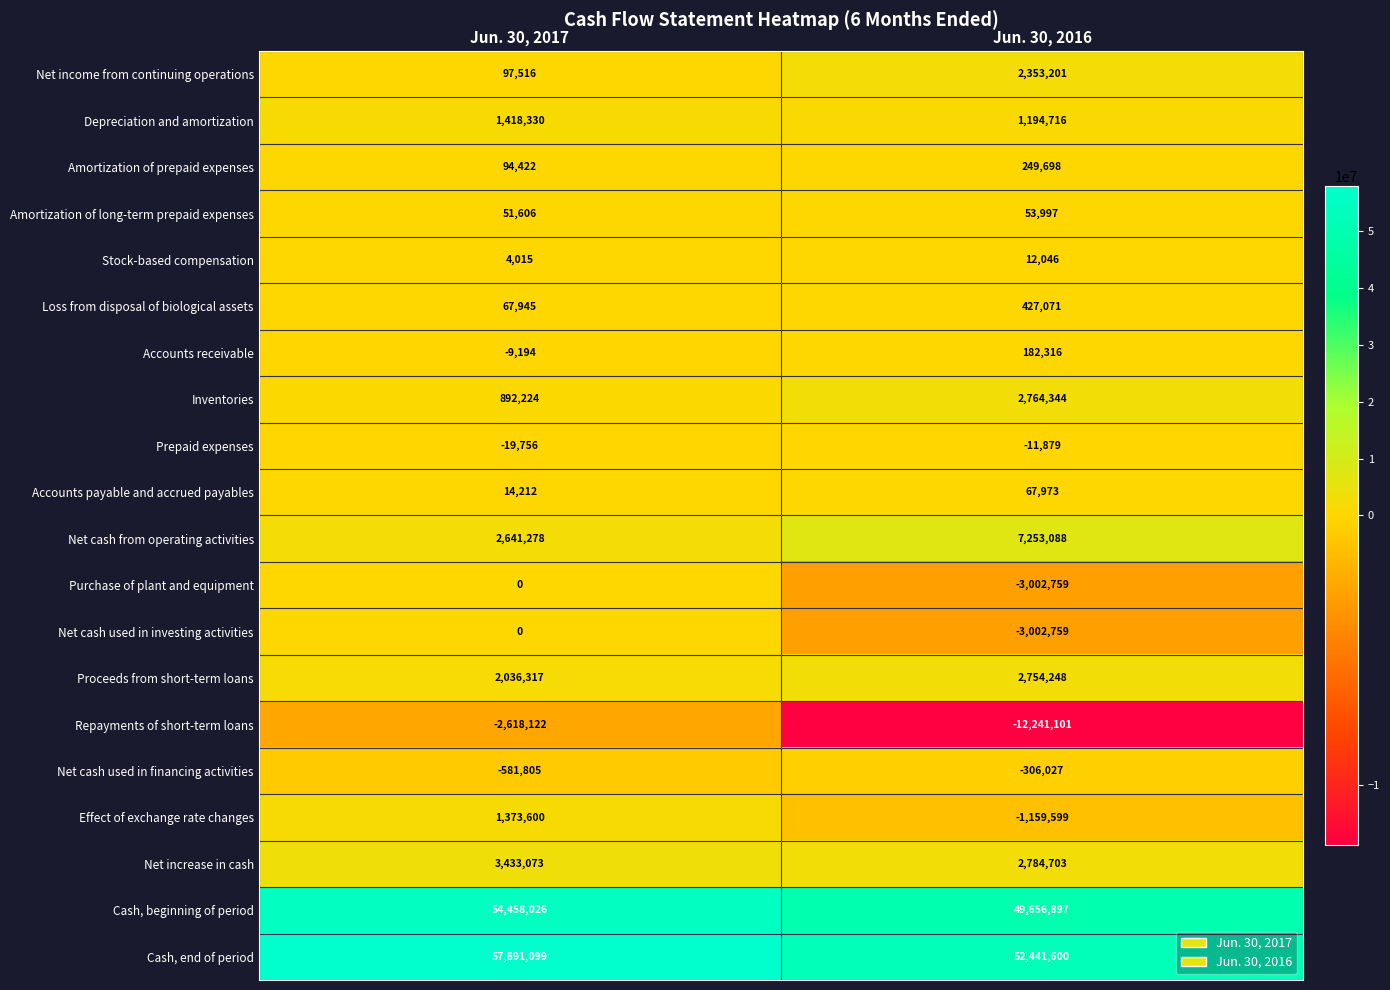

What is the sum of the Accounts receivable values at Jun. 30, 2017 and Jun. 30, 2016?

173122